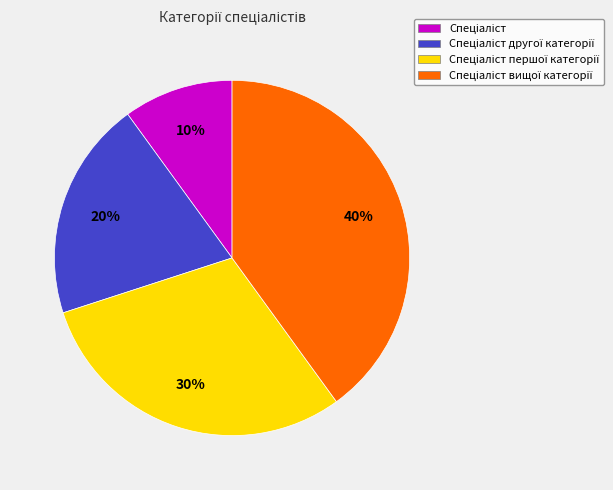

Is there any slice that represents more than half of the pie?

No